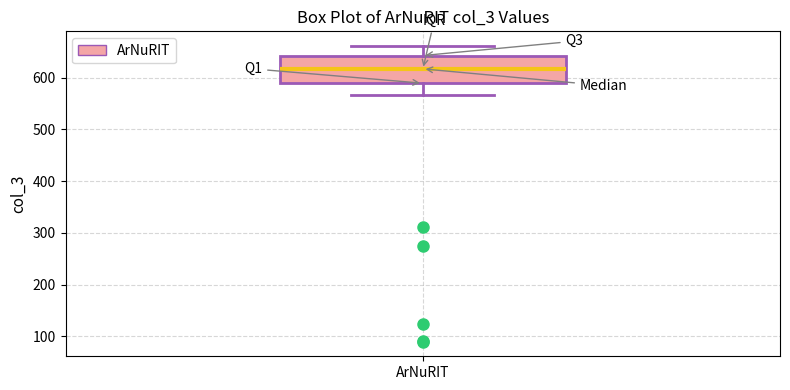

Read this box plot against the y-axis: the position of the median line, the range covered by the box, and the ends of both whiskers. The values are not printed on the chart, so give them approximately, as read against the axis.

median 620, box 590 to 640, whiskers 570 to 660